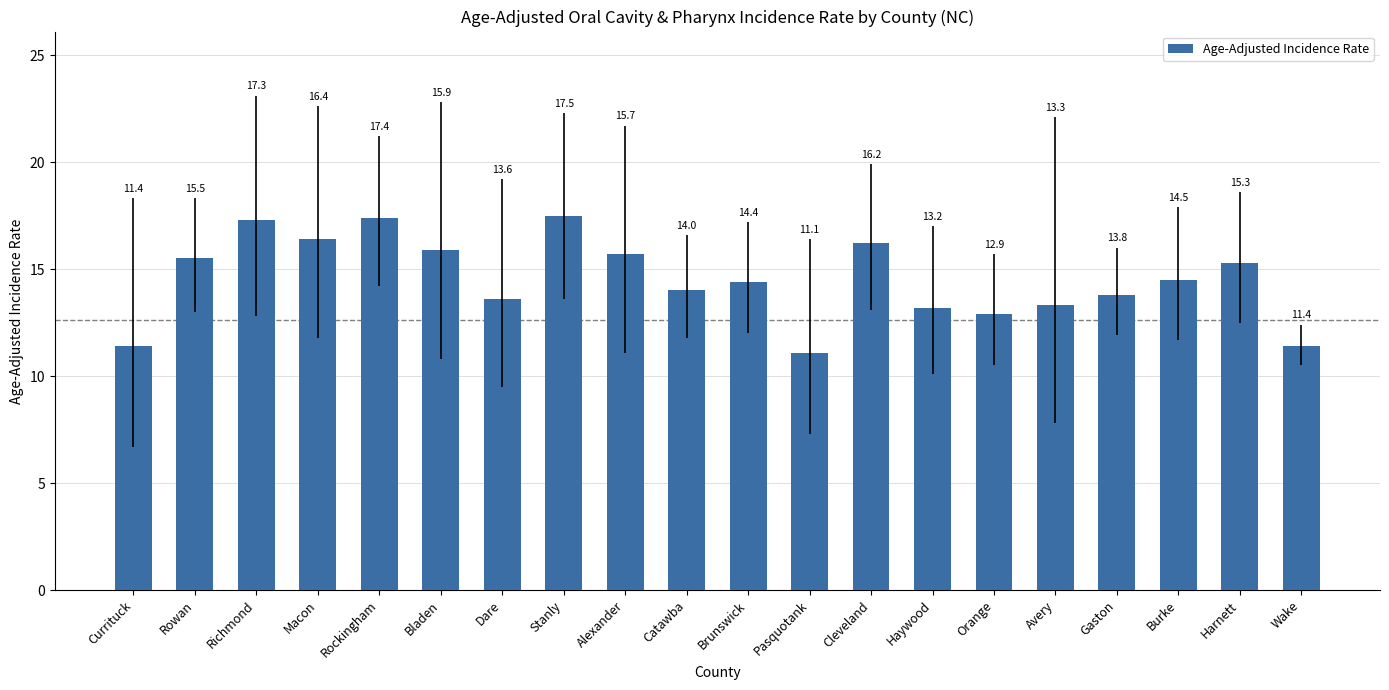

What is the smallest value displayed?

11.1